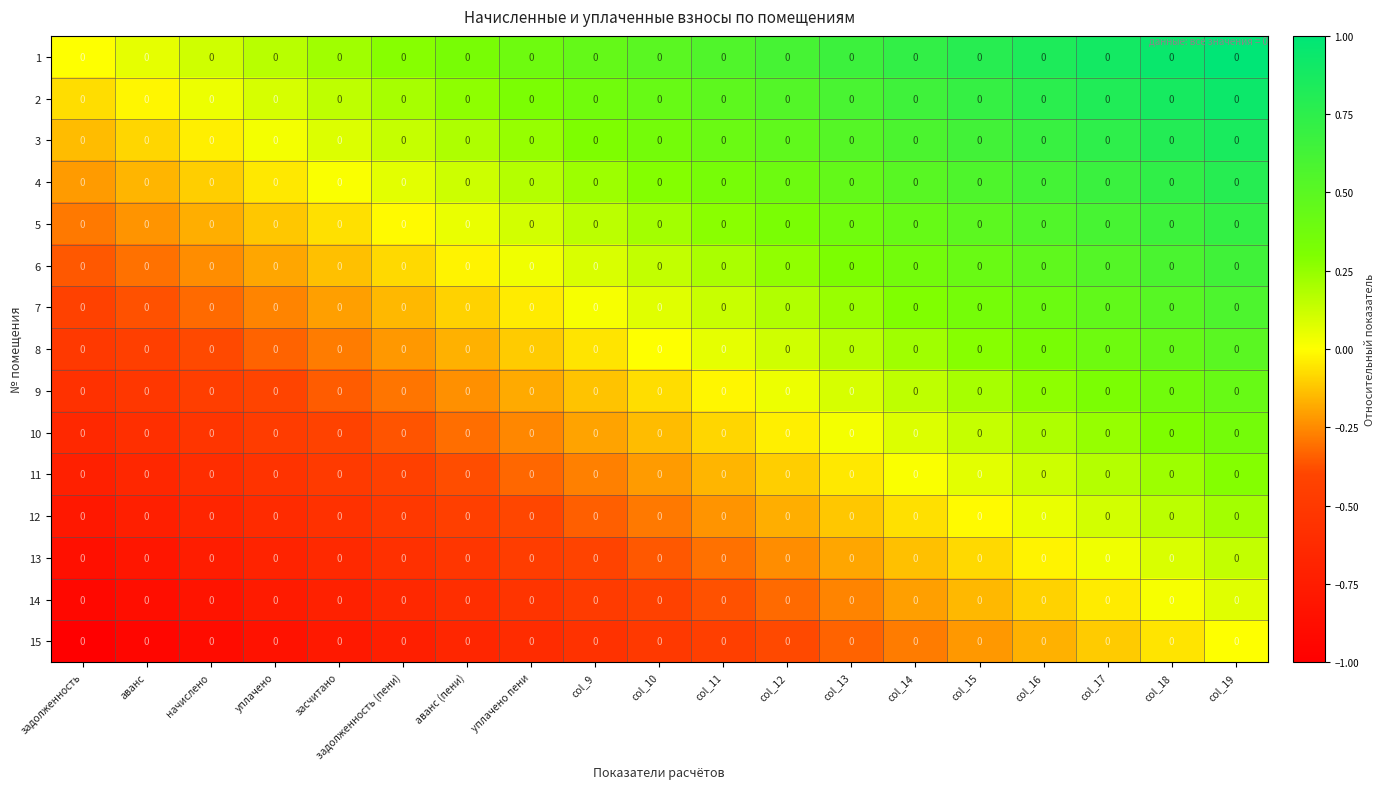

At which label does 13 first exceed 0?

col_17